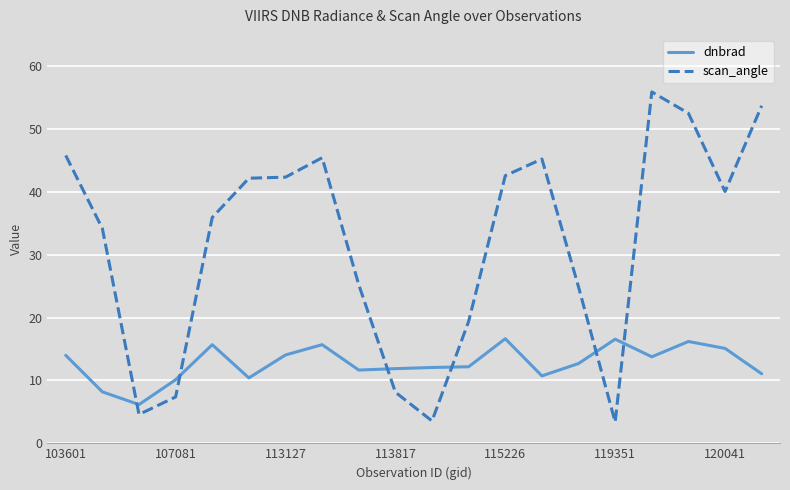

Which series has the widest spread of values?

scan_angle